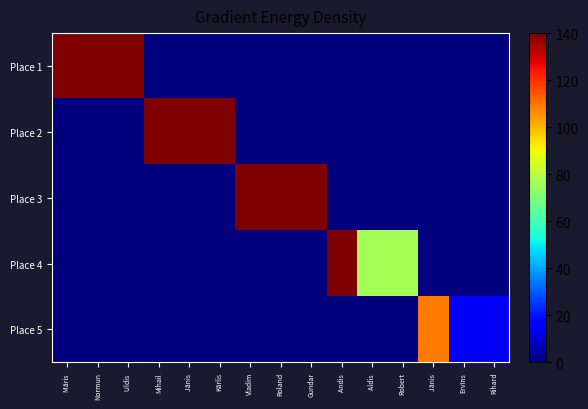

At which category is the sum across all series the highest?

Māris 